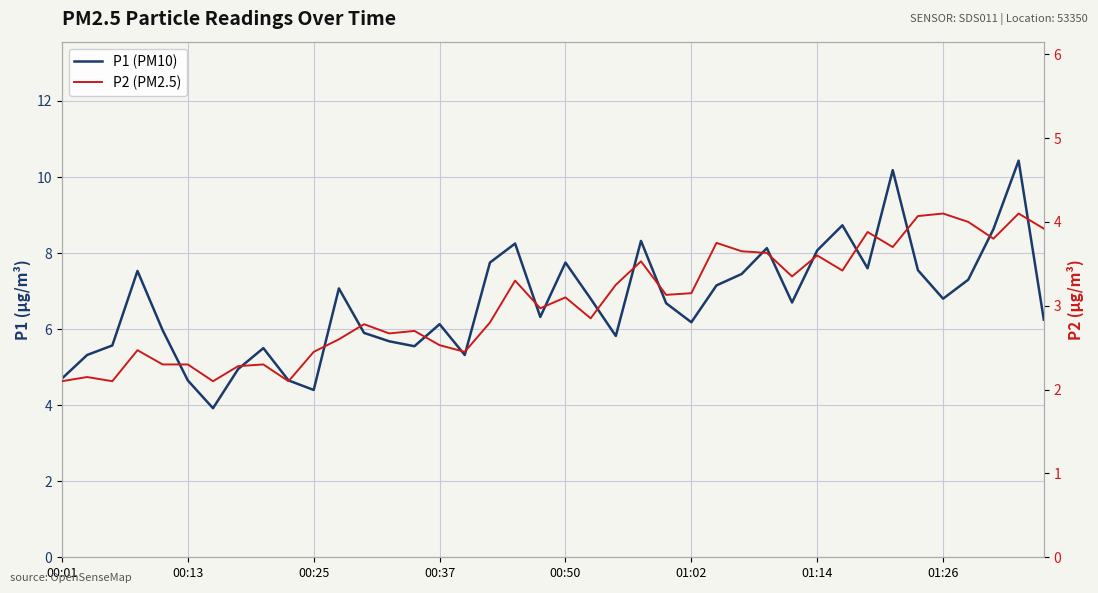

In P2 (PM2.5), how many points are higher than both neighbors (excluding endpoints)?

13